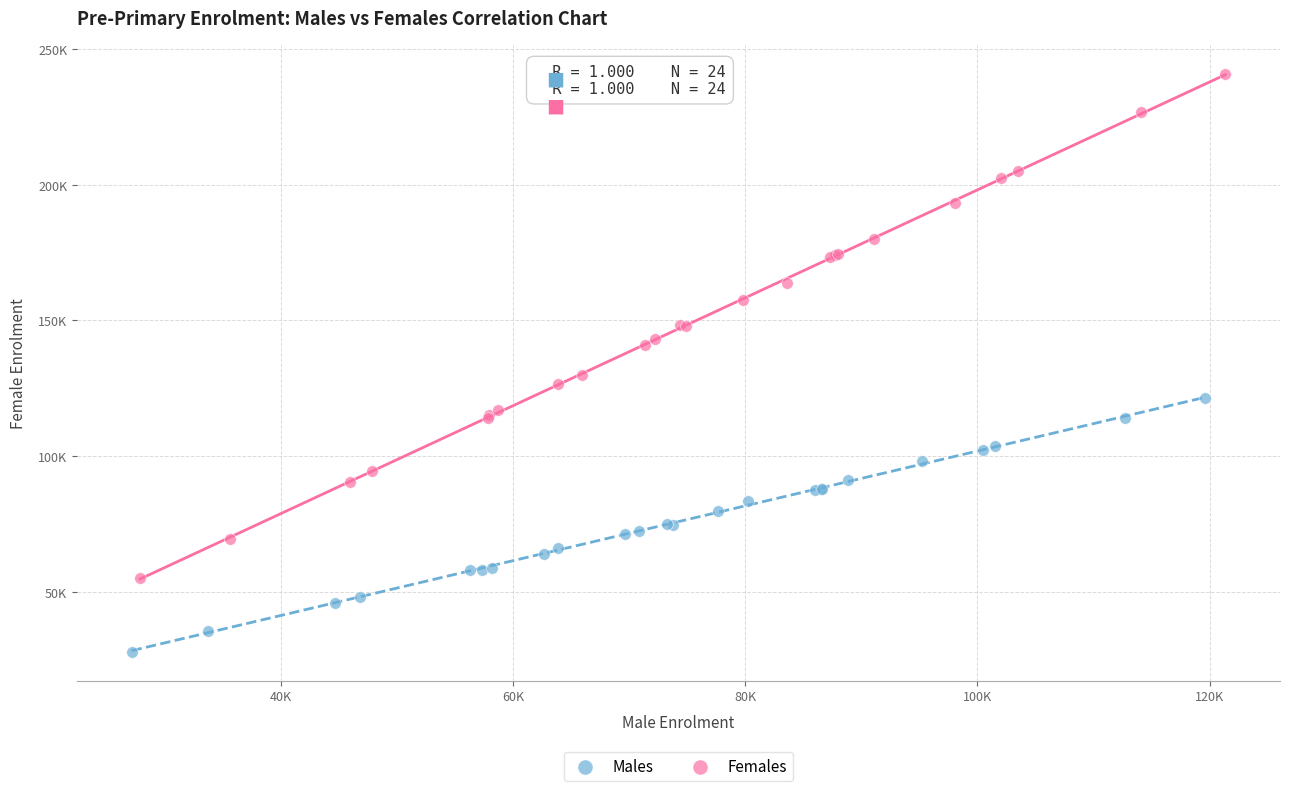

Which series reaches the minimum Y coordinate?

Males